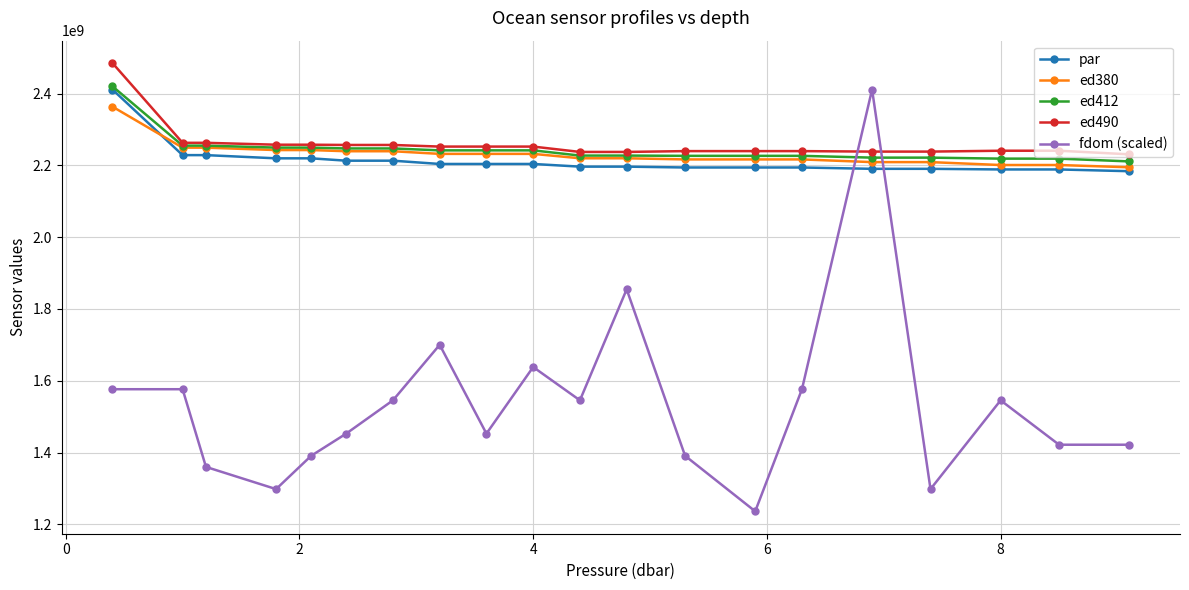

How many values in the ed380 series are below 2231897133?

10